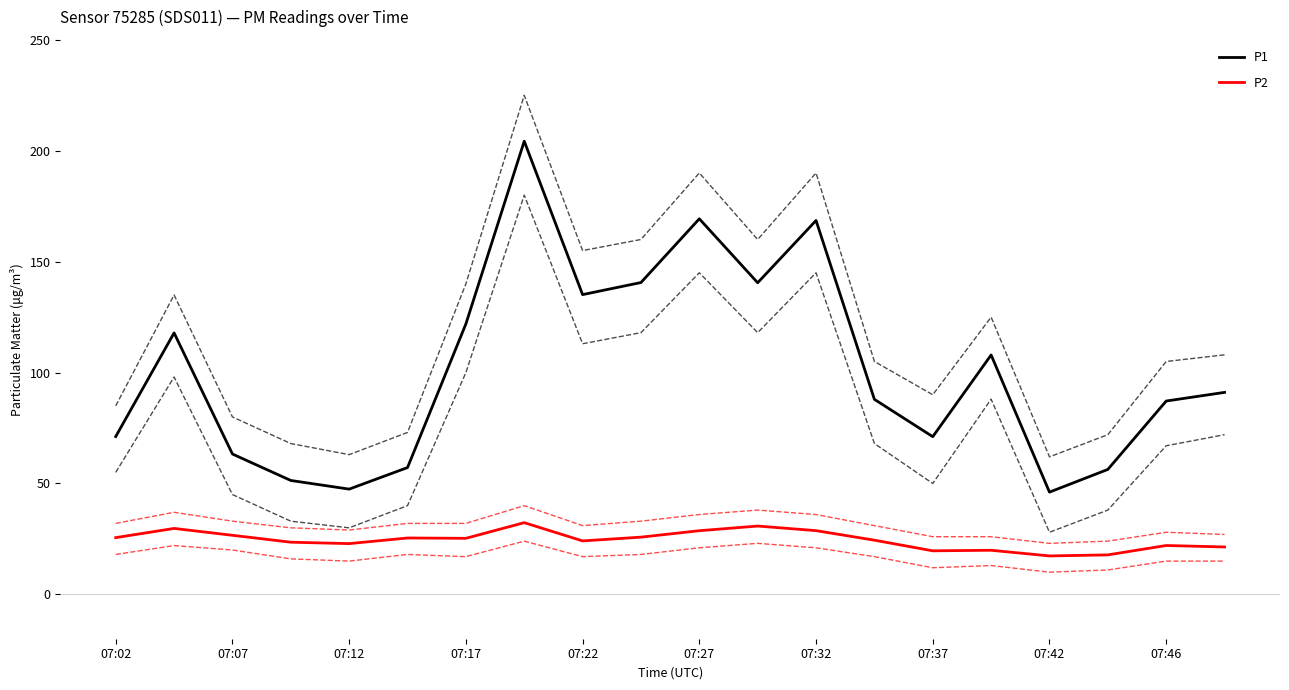

How many interior local valleys does the P2 series have?

5